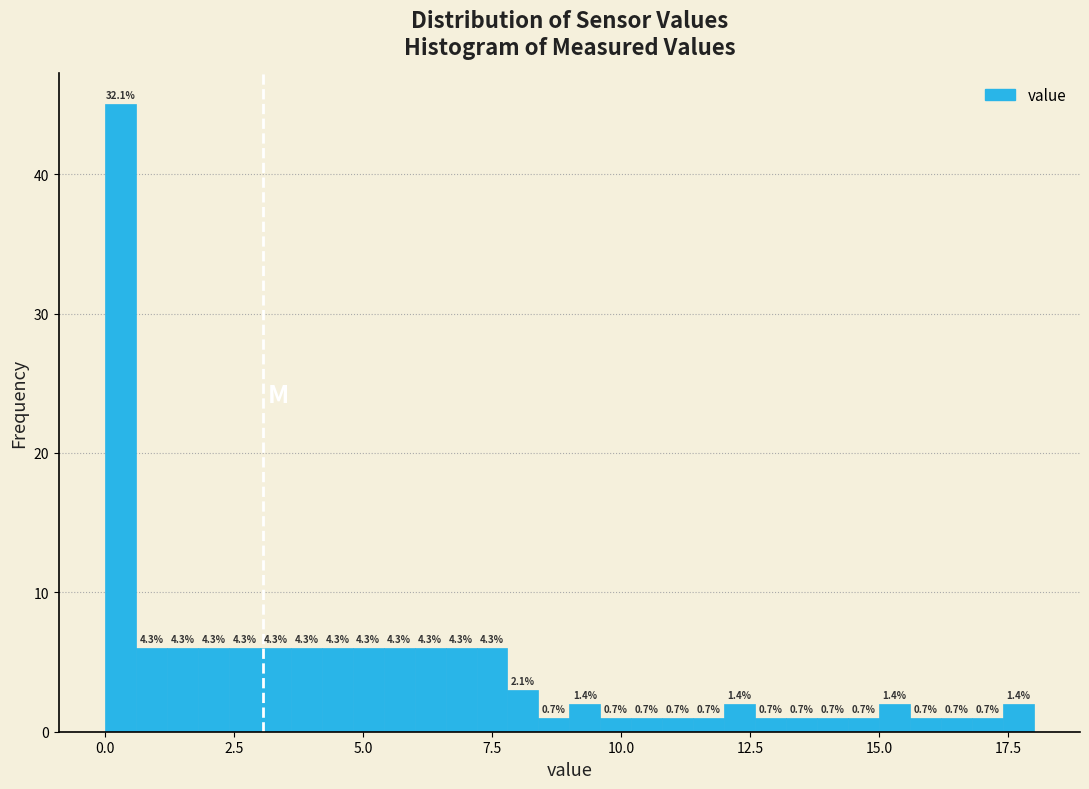

Read against the x-axis, roughly where is the centre of the tallest bar?

0.5